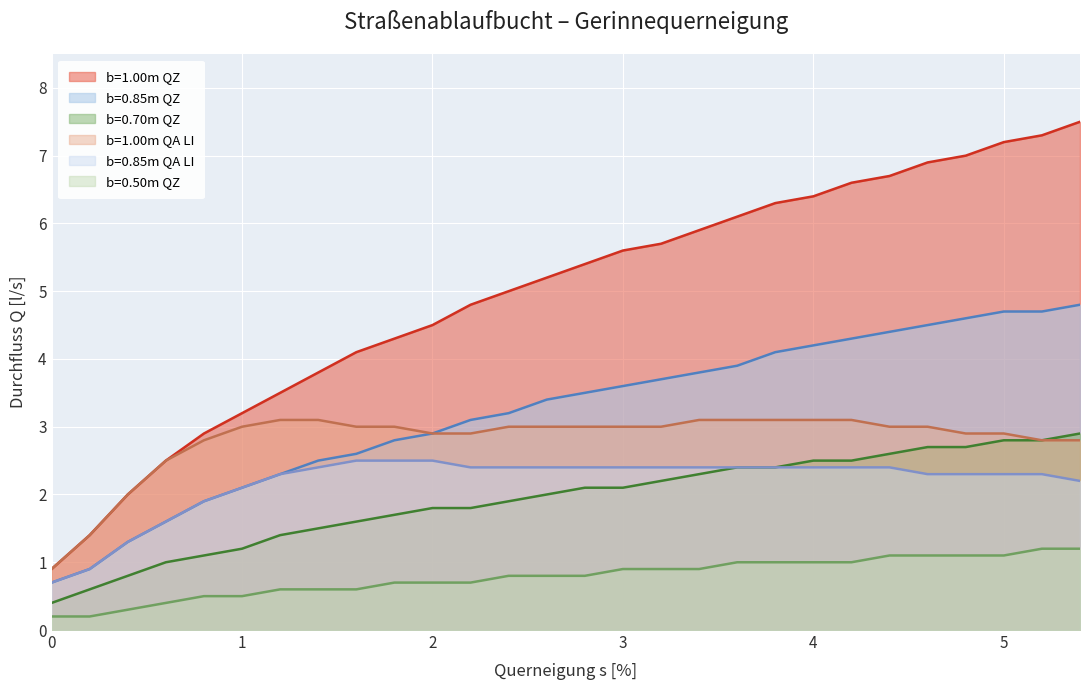

Where does the b=1.00m QZ series first go above 5?

2.6